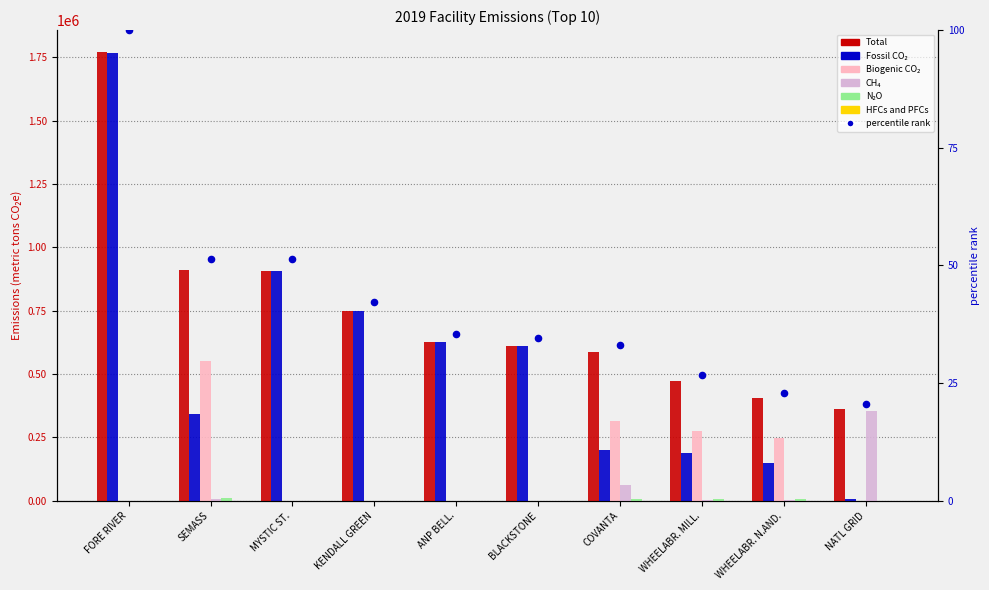

What is the total value across all series at NATL GRID?

724728.9